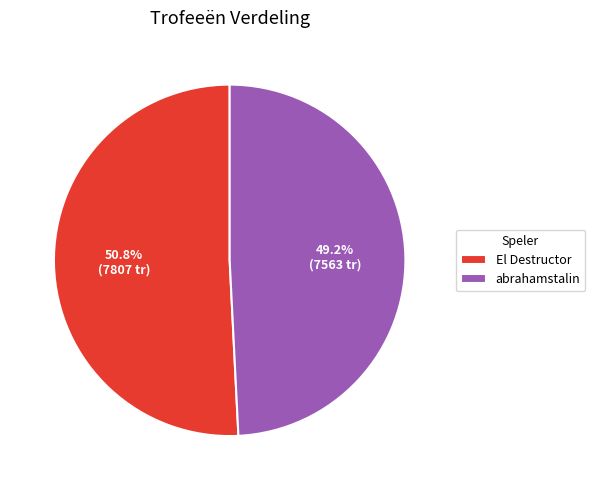

To the nearest percent, what is the difference between the largest and smallest slice percentages?

2%